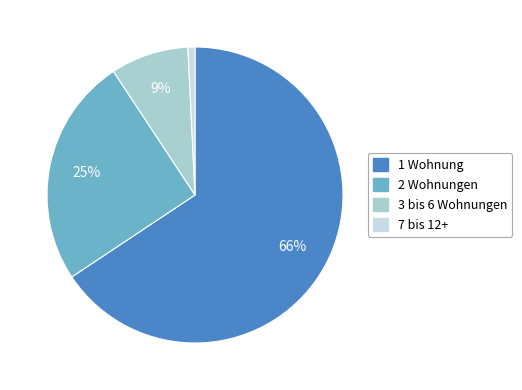

Is there any slice that represents more than half of the pie?

Yes